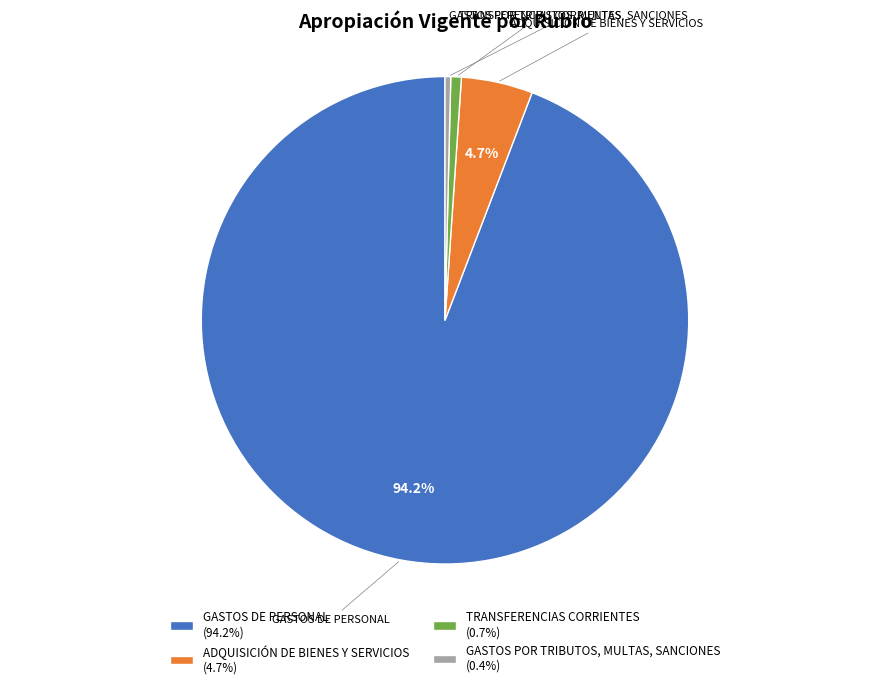

Combined, what portion of the pie is ADQUISICIÓN DE BIENES Y SERVICIOS and GASTOS DE PERSONAL?

98.9%